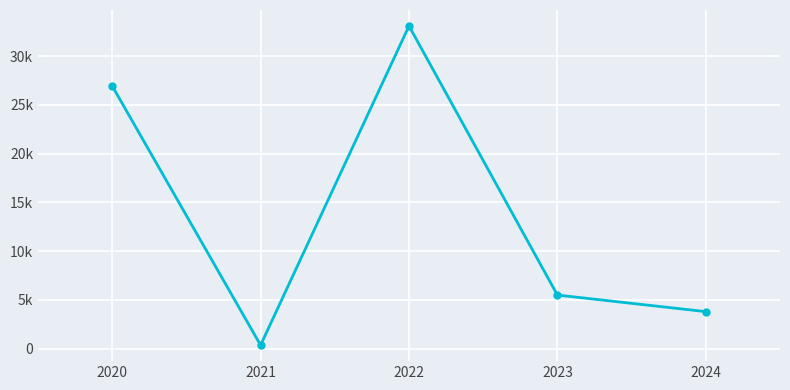

True or false: the data has more than 1 interior local peaks.

False